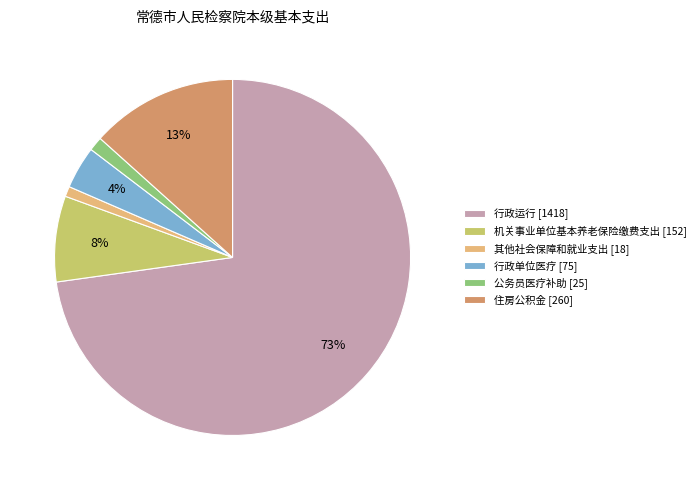

What percentage is the 住房公积金 slice, to the nearest percent?

13%